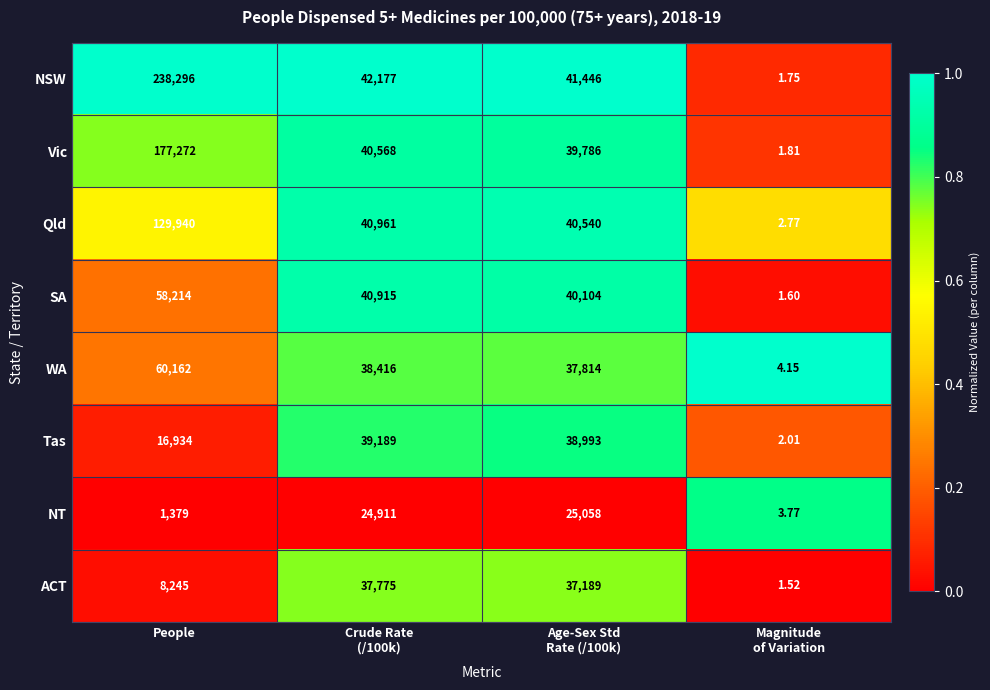

At which category is the sum across all series the highest?

People